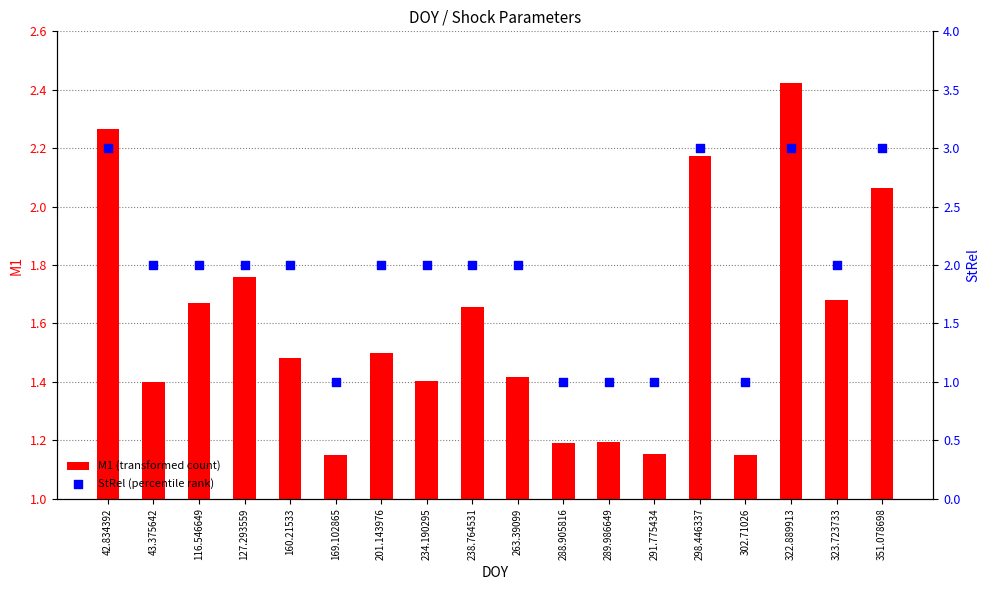

Which series has the largest total across all categories?

StRel (percentile rank)